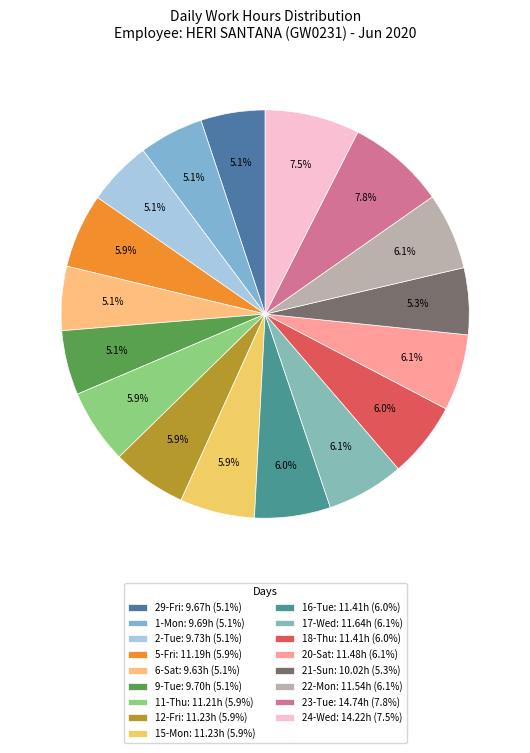

Is there any slice that represents more than half of the pie?

No